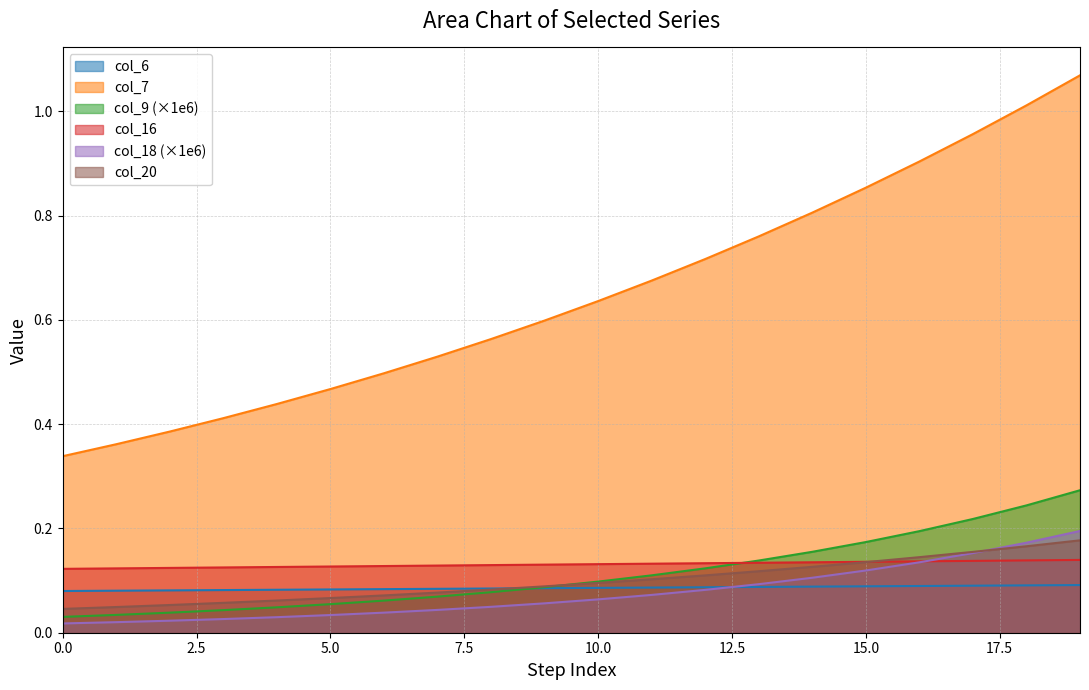

What is the value of the col_7 point at the 1st from the left?

0.3